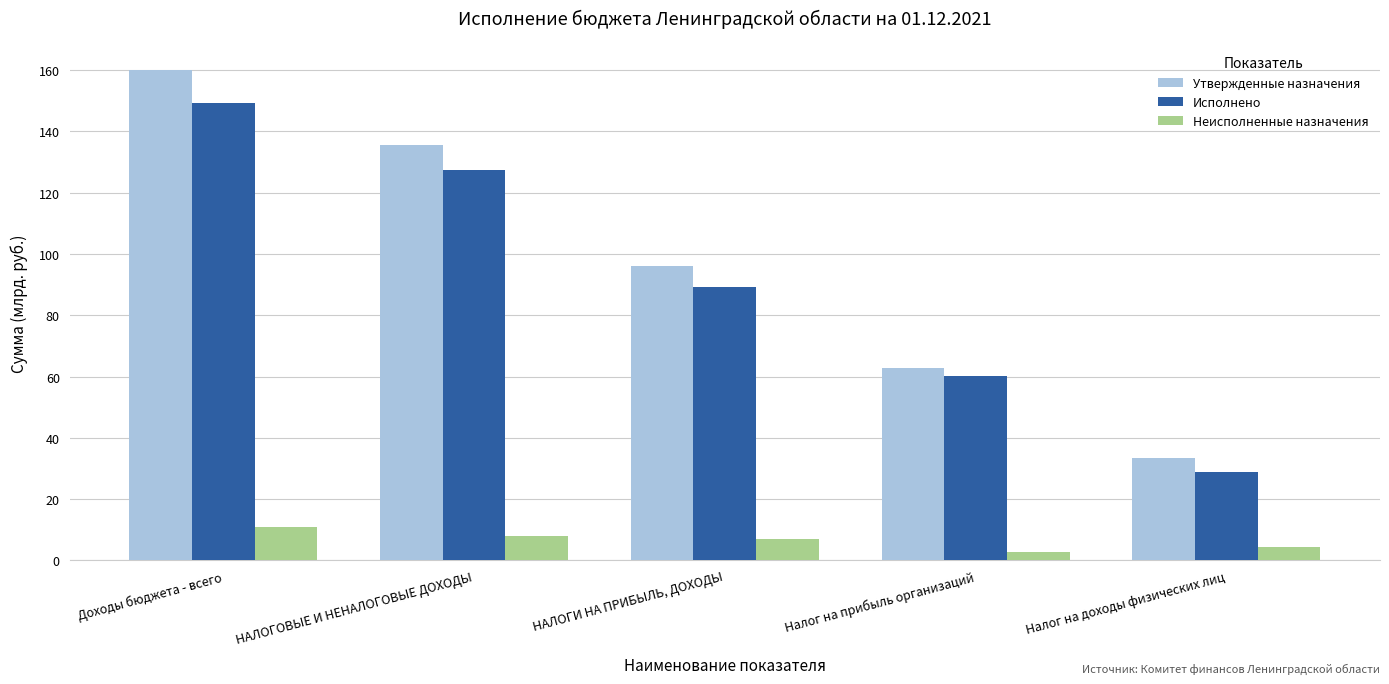

Are the bars grouped side by side (vs. stacked)?

Yes